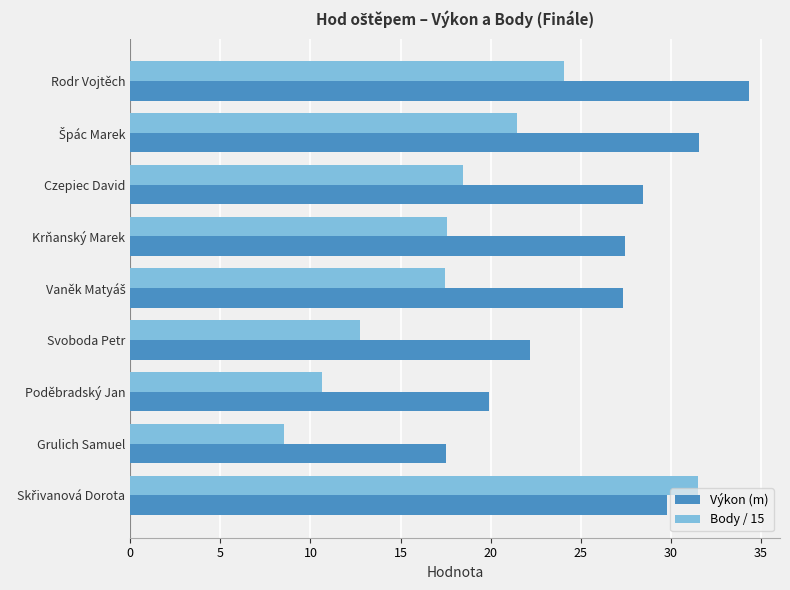

What are all the series names shown in the legend?

Výkon (m), Body / 15